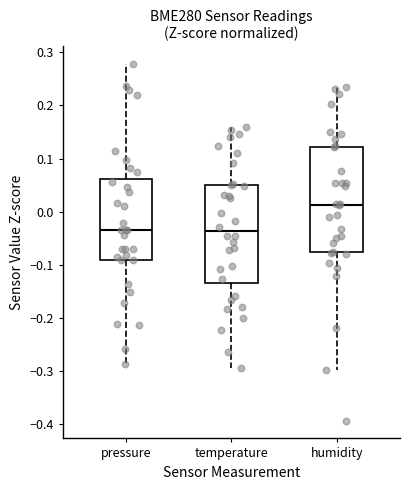

Comparing the boxes themselves (not the whiskers), which one is the tallest?

humidity